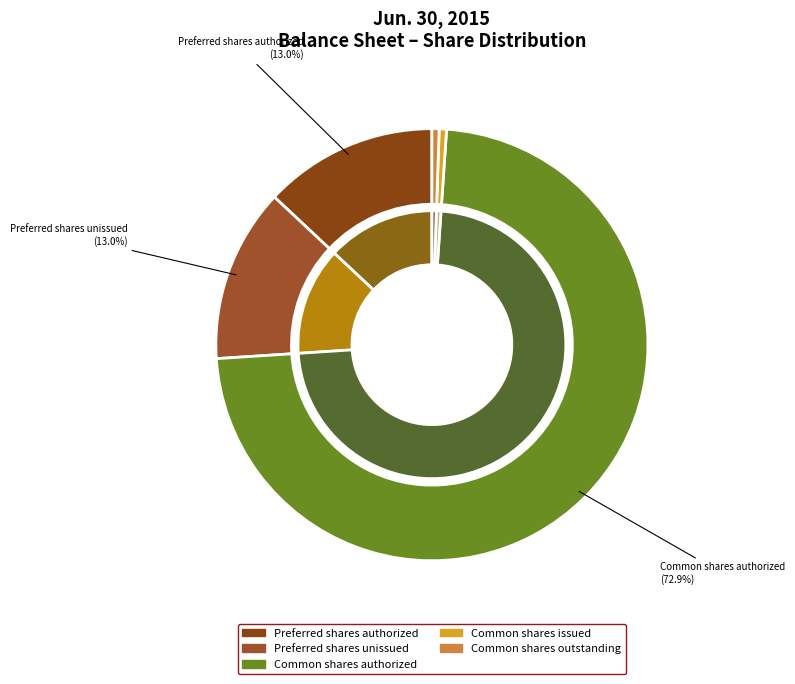

What percentage is the Preferred stock, shares authorized slice, to the nearest percent?

13%